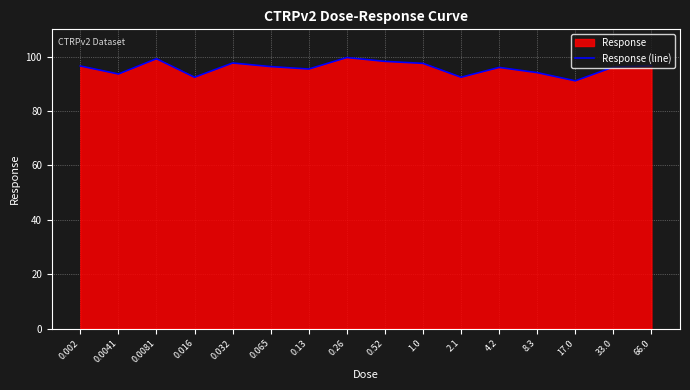

What is the greatest value displayed?

99.6